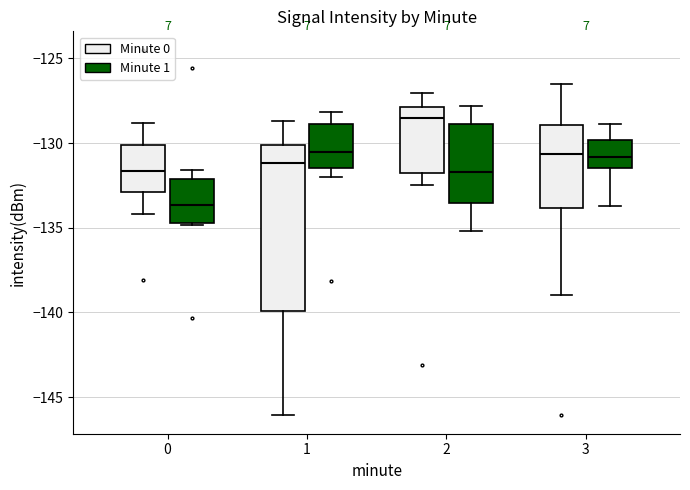

Comparing the boxes themselves (not the whiskers), which one is the tallest?

1 (Minute 0)